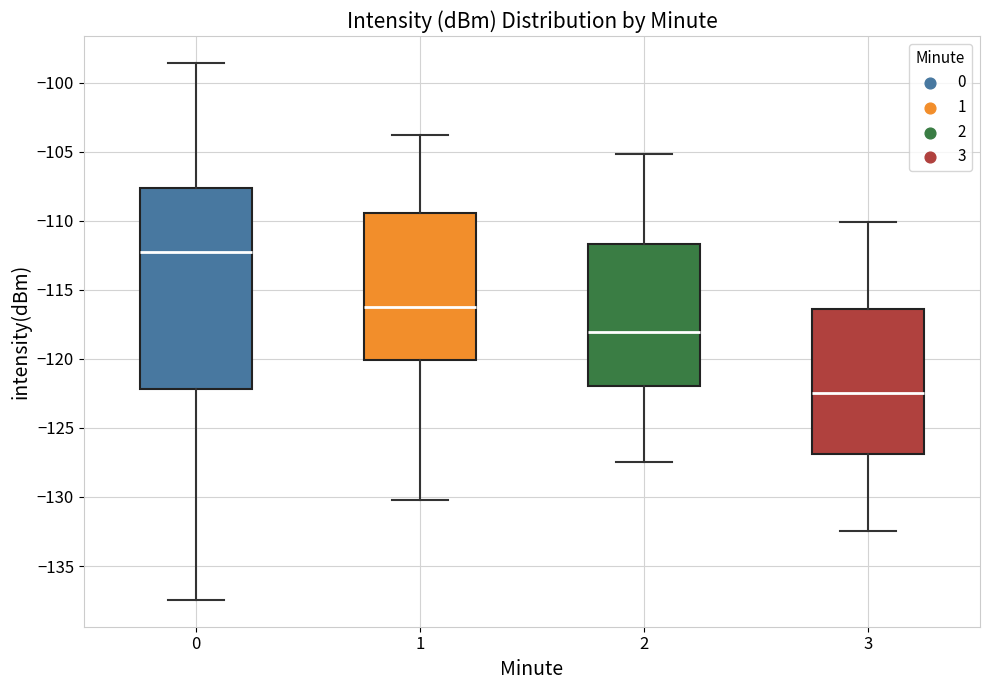

Comparing the boxes themselves (not the whiskers), which one is the tallest?

0